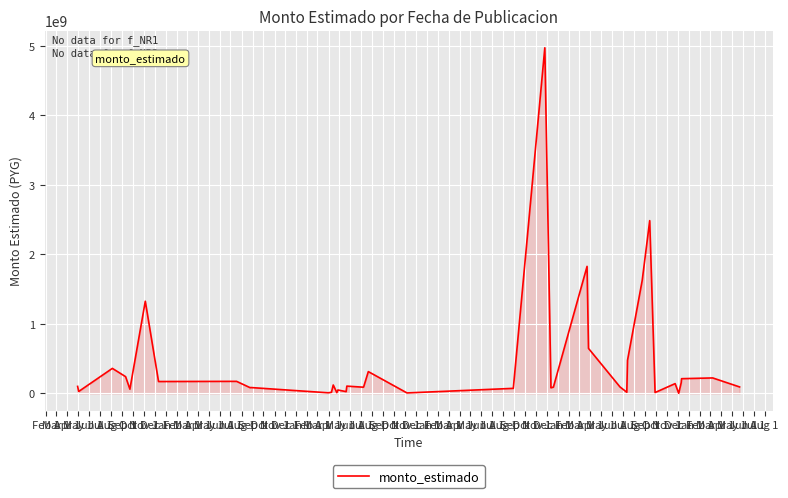

Where is the data nearest to the value 2485175269?

Oct 1